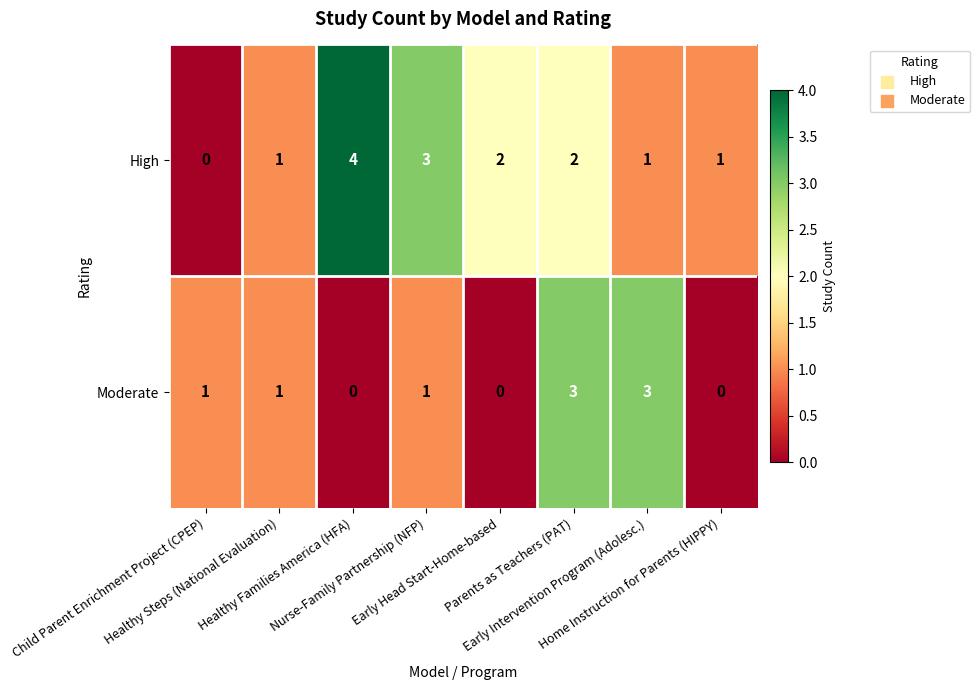

Rank the series by their average value, from highest to lowest.

High, Moderate